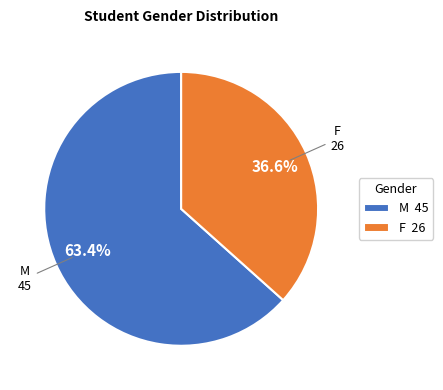

Approximately how many times larger is the value at F compared to M?

0.6